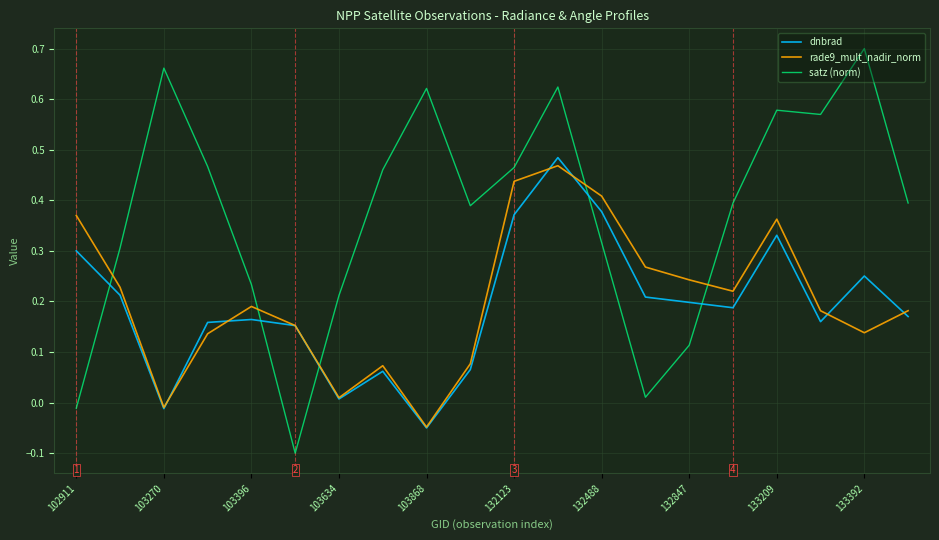

Which series has the largest total across all categories?

satz (norm)